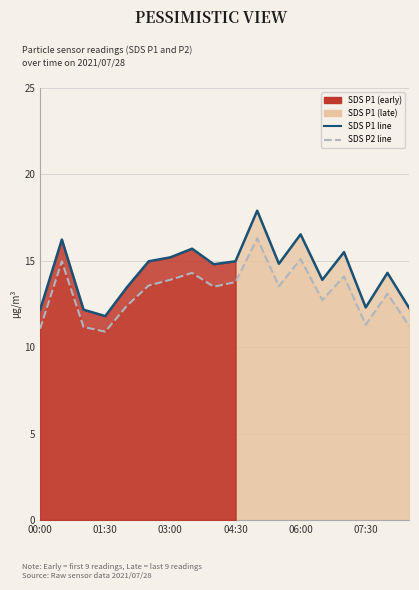

List the series in order of their peak value, lowest first.

SDS P2 line, SDS P1 line